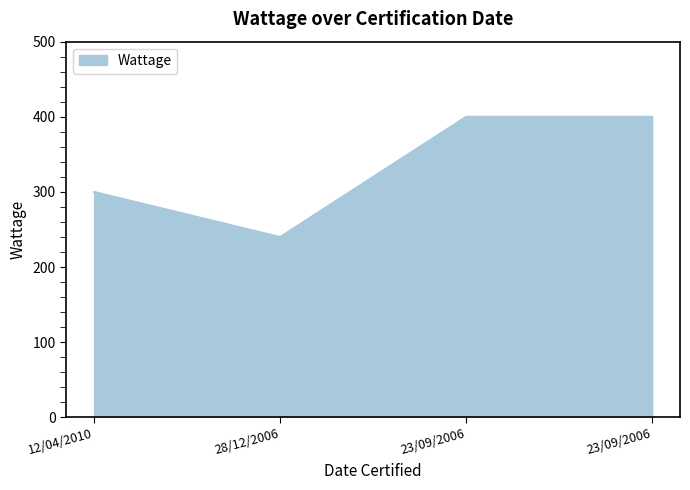

True or false: the data shows 427 at 28/12/2006.

False